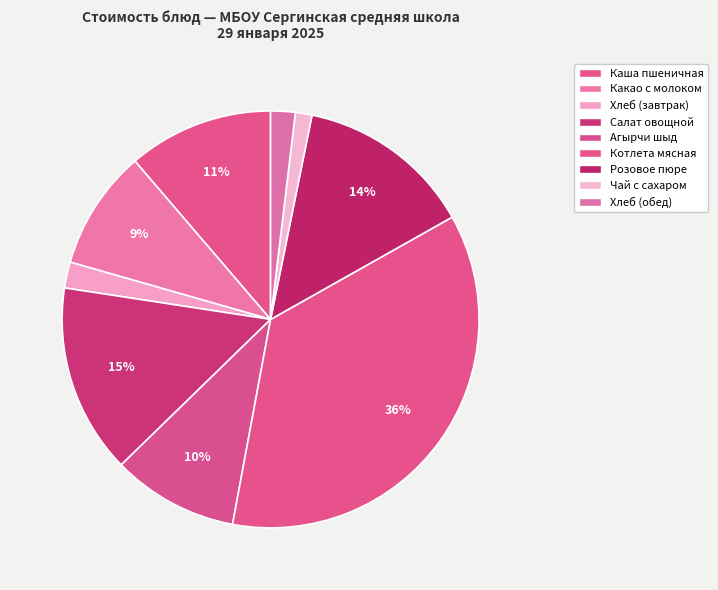

How many slices are in this pie chart?

9